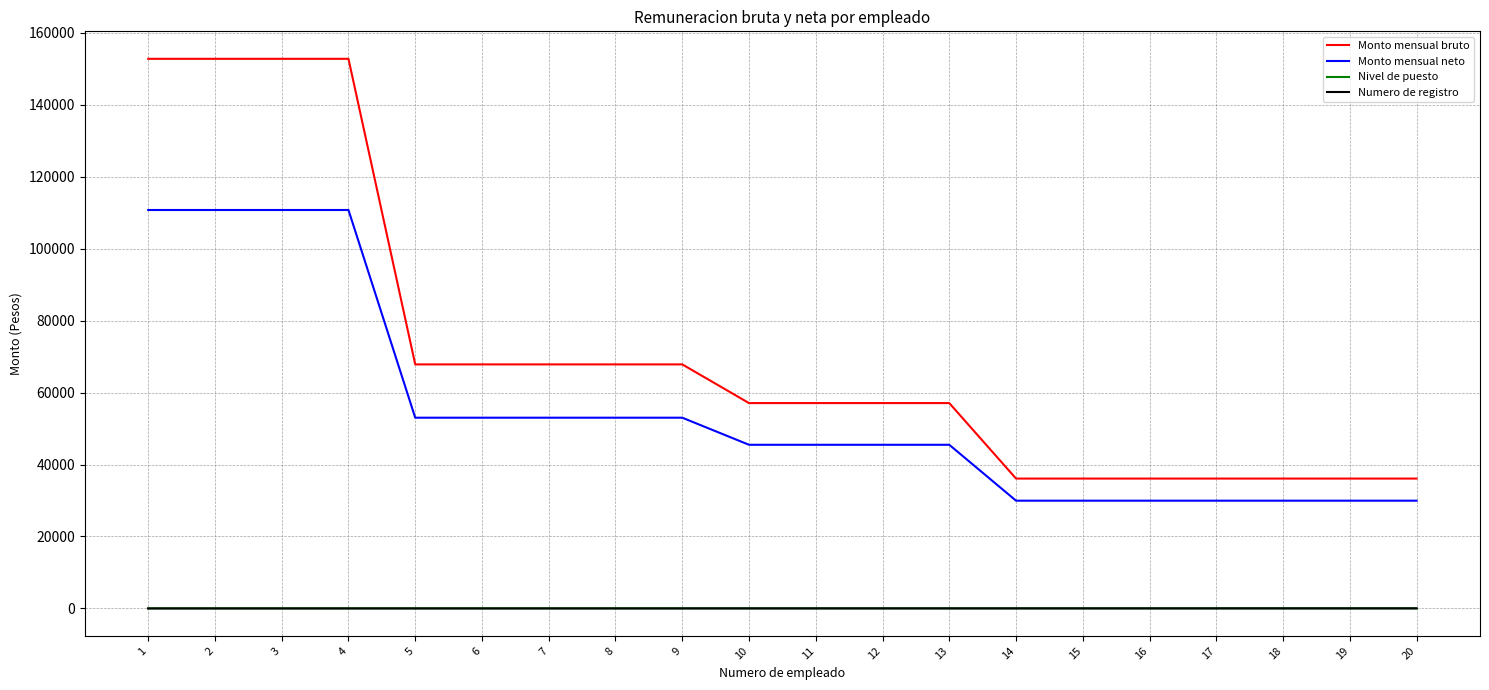

At which label does Monto mensual neto first exceed 45491?

1